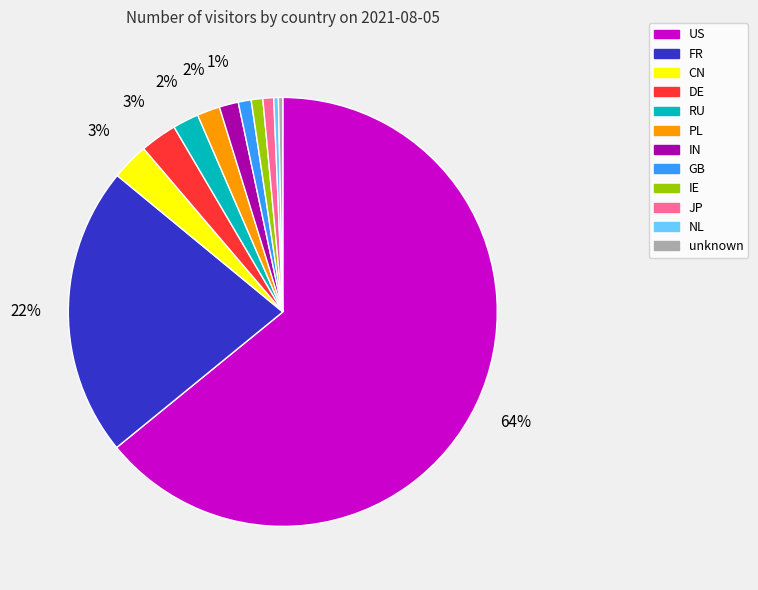

Which has a higher value, unknown or US?

US